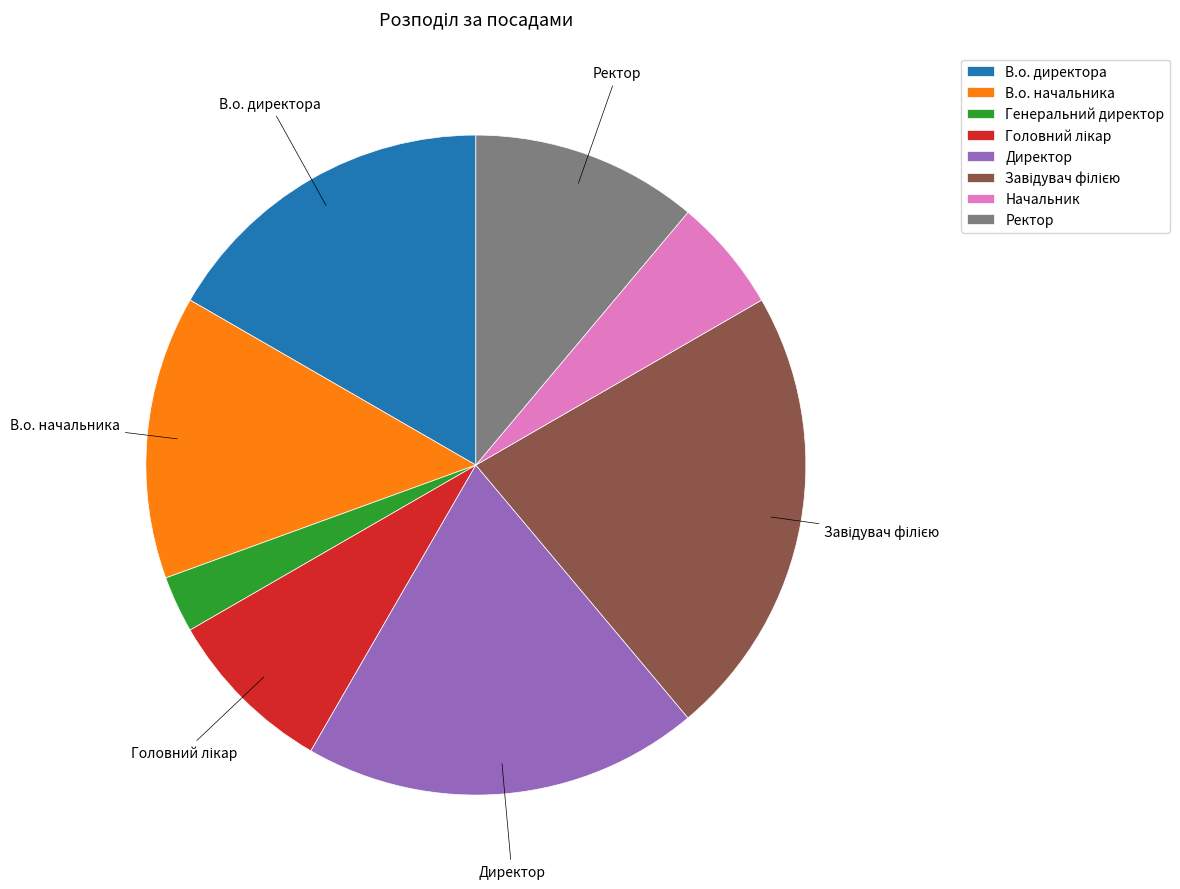

Is there any slice that represents more than half of the pie?

No